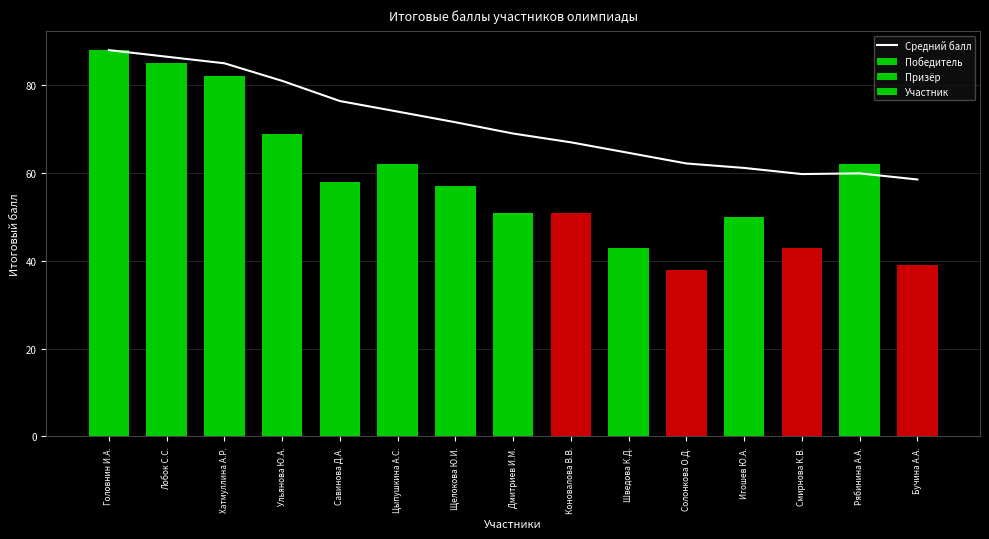

Reading left to right, transcribe all the data shown in this chart.

88.0	86.5	85.0	81.0	76.4	74.0	71.6	69.0	67.0	64.6	62.2	61.2	59.8	59.9	58.5